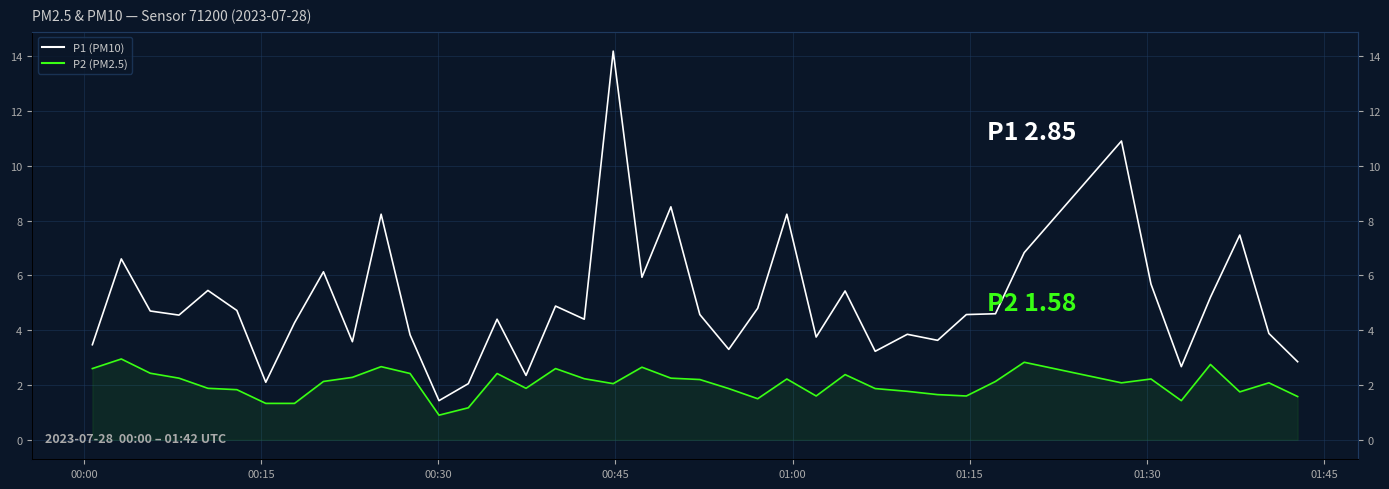

Does the chart display data point markers on the line(s)?

No